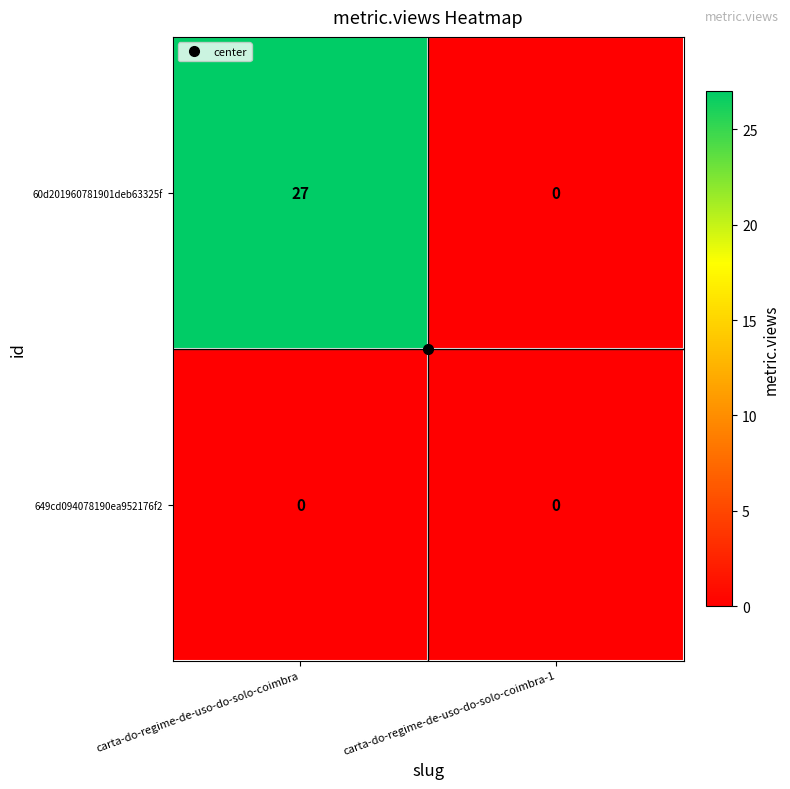

Which series has the largest total across all categories?

60d201960781901deb63325f